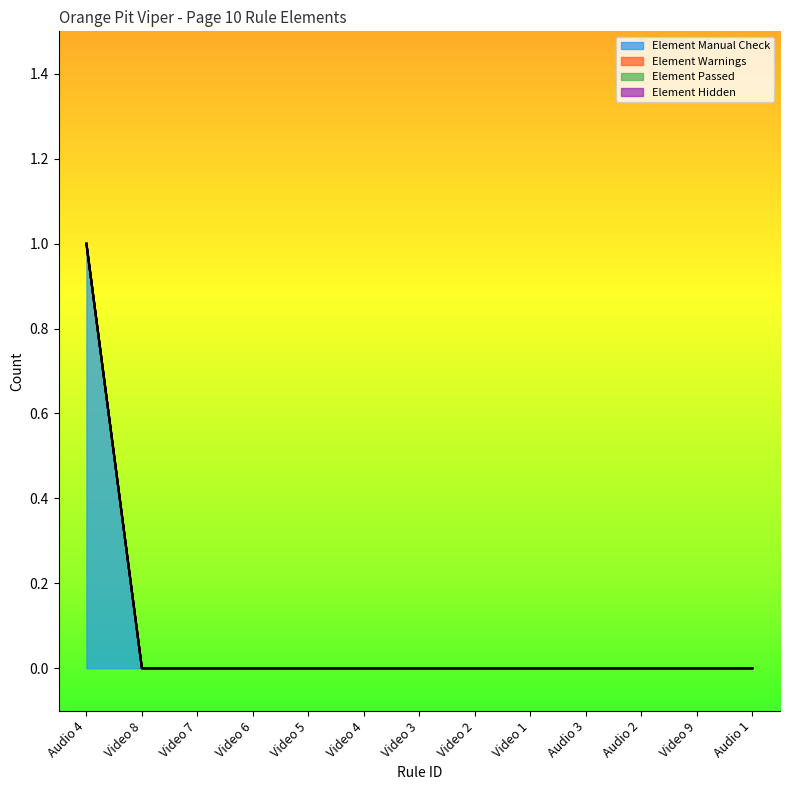

True or false: Element Warnings and Element Manual Check cross at least once.

False